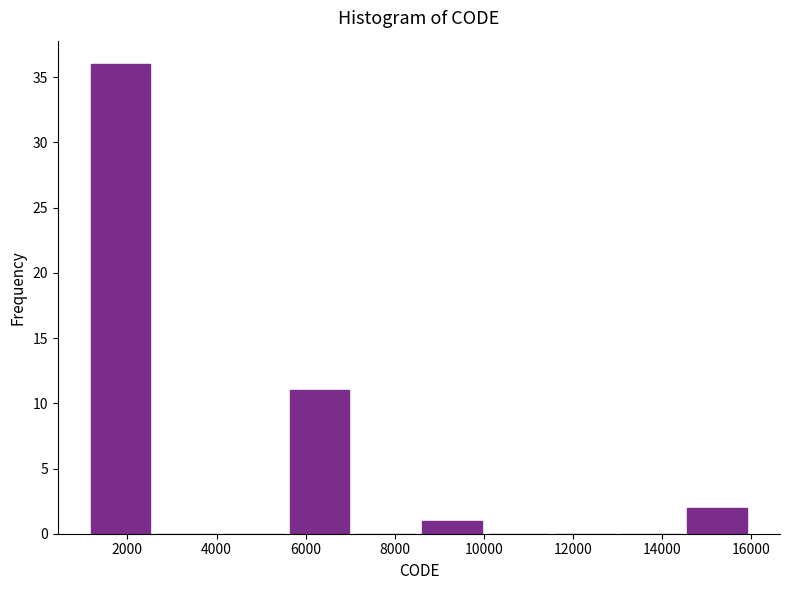

Reading left to right, list every bar in this chart as the range it spans on the x-axis followed by its height. Neither the bar edges nor the heights are printed on the chart, so give them approximately, as read against the axes.

1200 to 2600: 36
2600 to 4000: 0
4000 to 5600: 0
5600 to 7000: 11
7000 to 8600: 0
8600 to 10000: 1
10000 to 11600: 0
11600 to 13000: 0
13000 to 14400: 0
14400 to 16000: 2